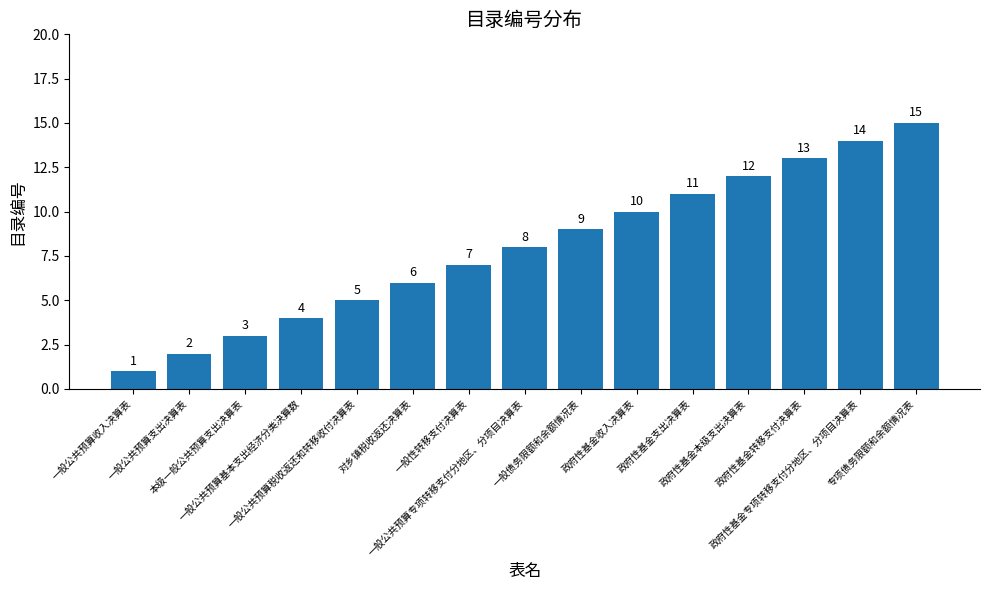

What is the change in value from 政府性基金支出决算表 to 政府性基金转移支付决算表?

+2